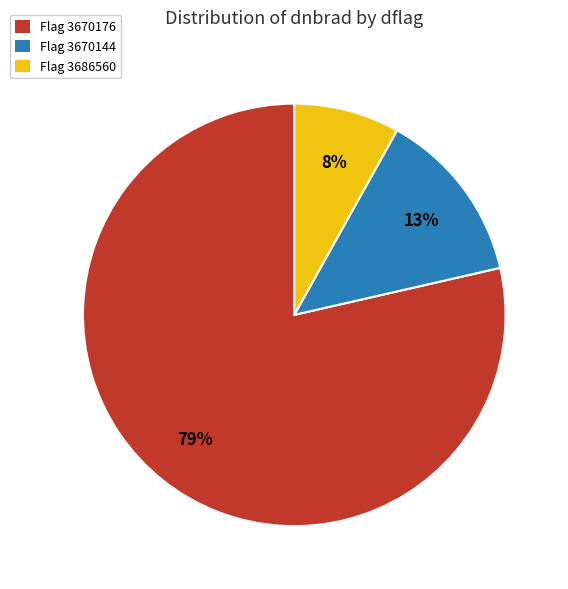

Is there a majority slice in this chart?

Yes